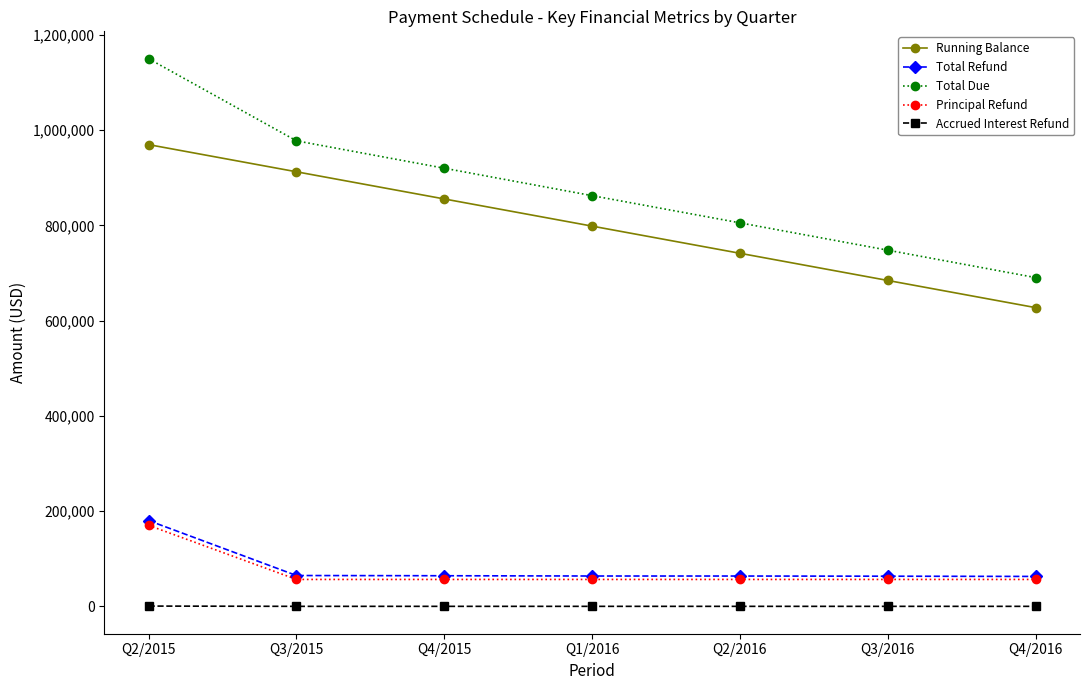

Where is Total Refund nearest to the value 121686?

Q3/2015